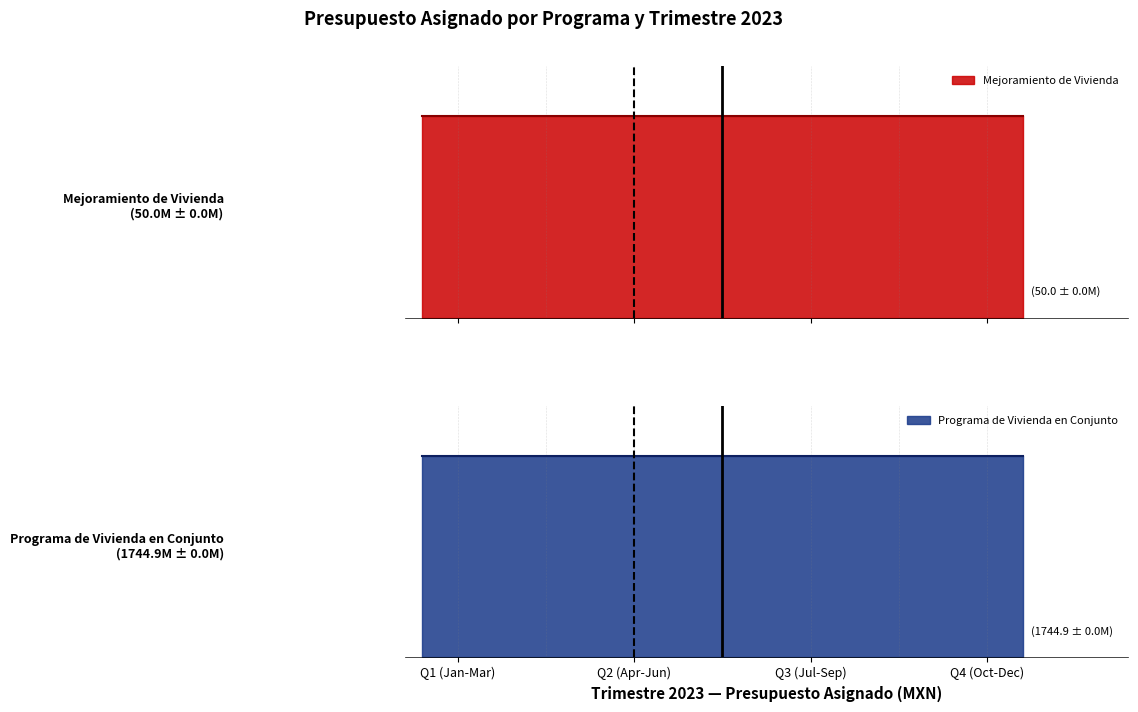

How many lines are shown in the chart?

2